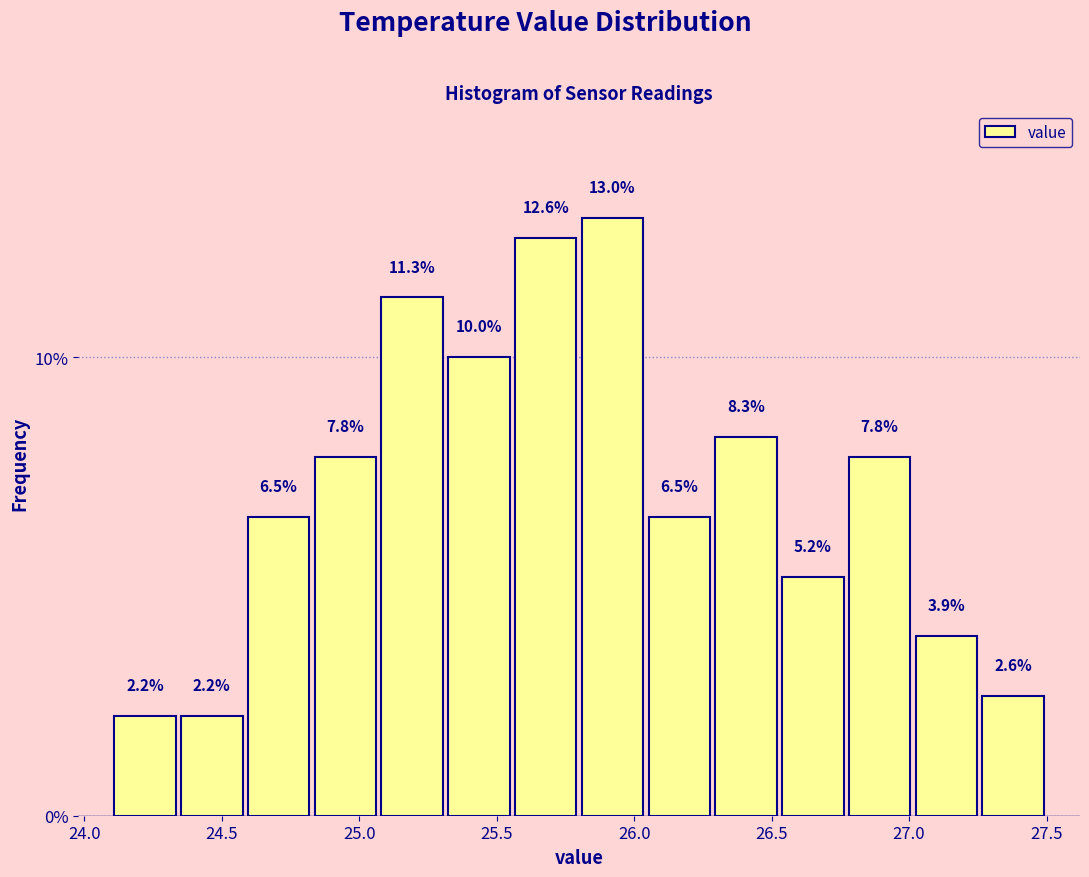

What is the height of the bar covering 26.05 to 26.30 on the x-axis? The bar edges are not printed on the chart, so give them approximately, as read against the axis.

6.5